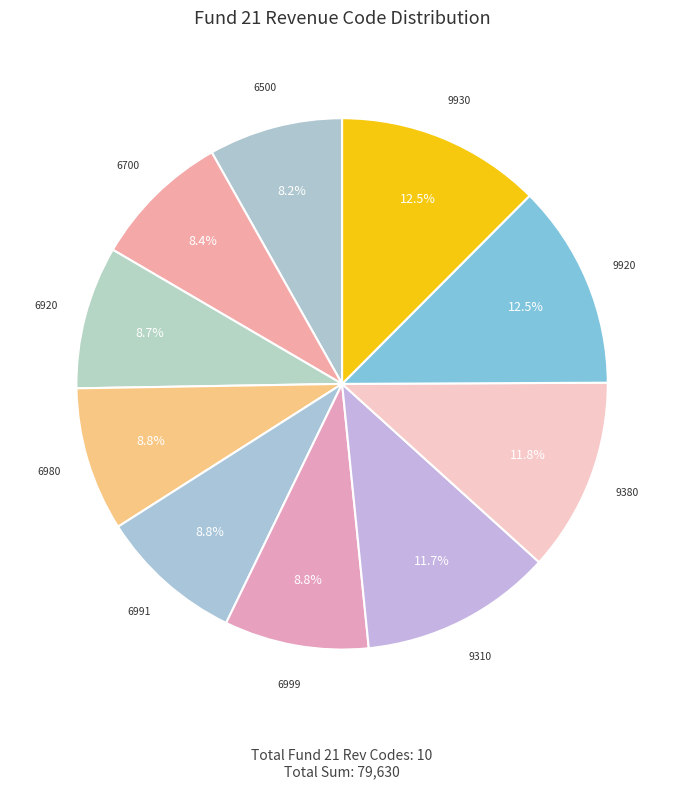

To the nearest percent, what is the average slice percentage?

10%